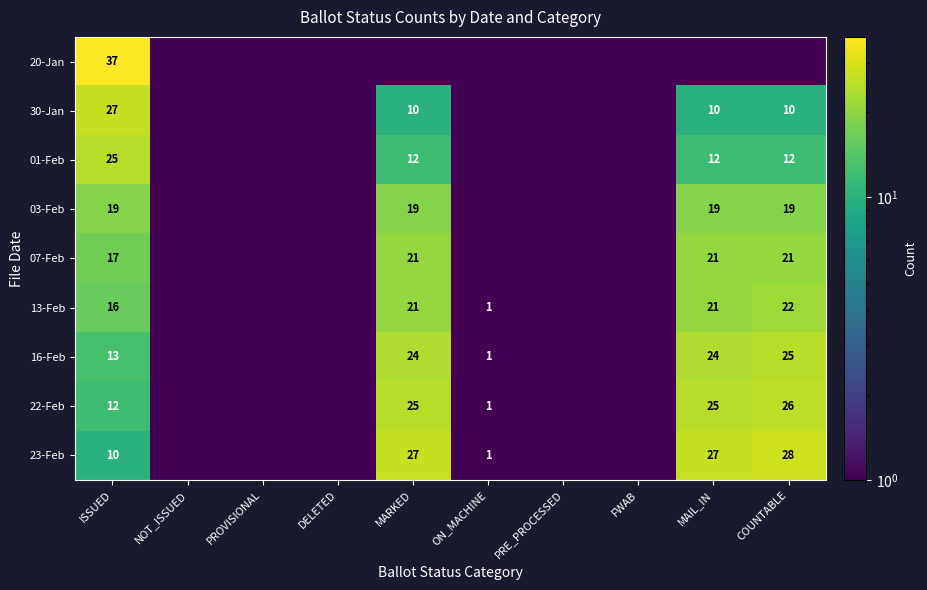

At which category is the sum across all series the highest?

ISSUED